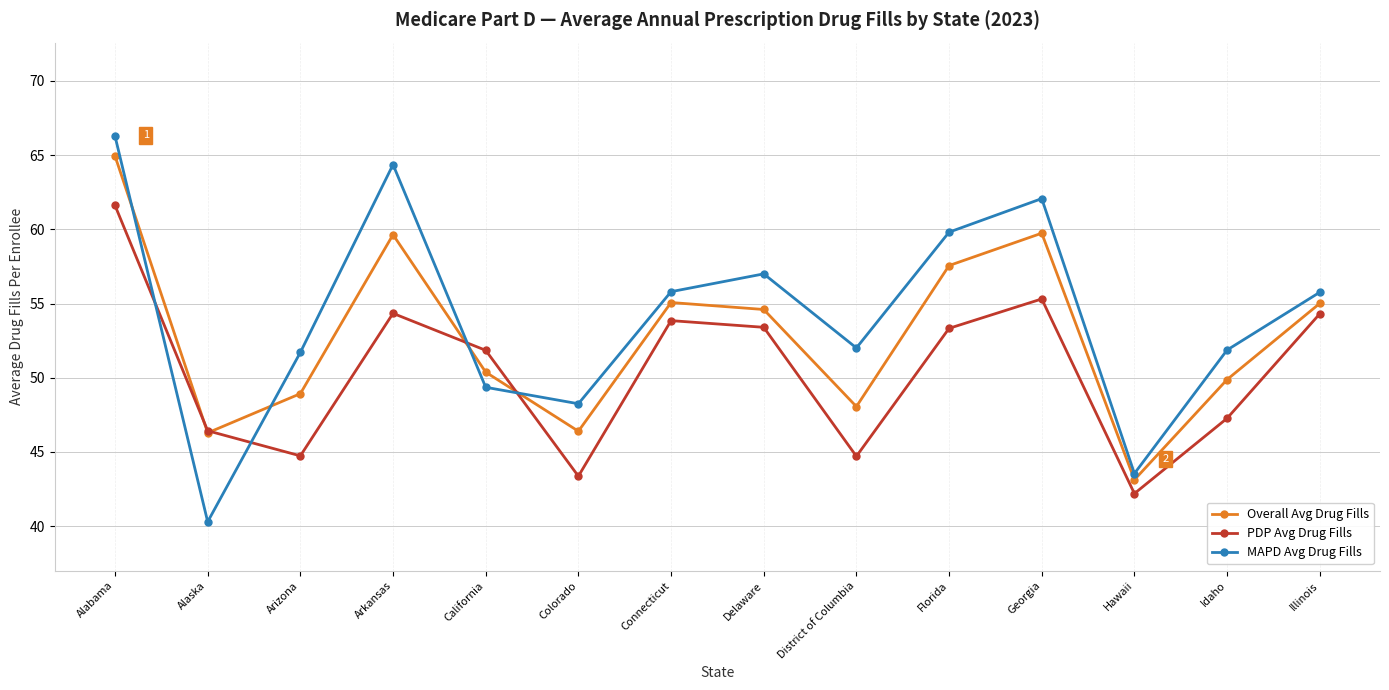

At which label does Overall Avg Drug Fills reach its minimum?

Hawaii